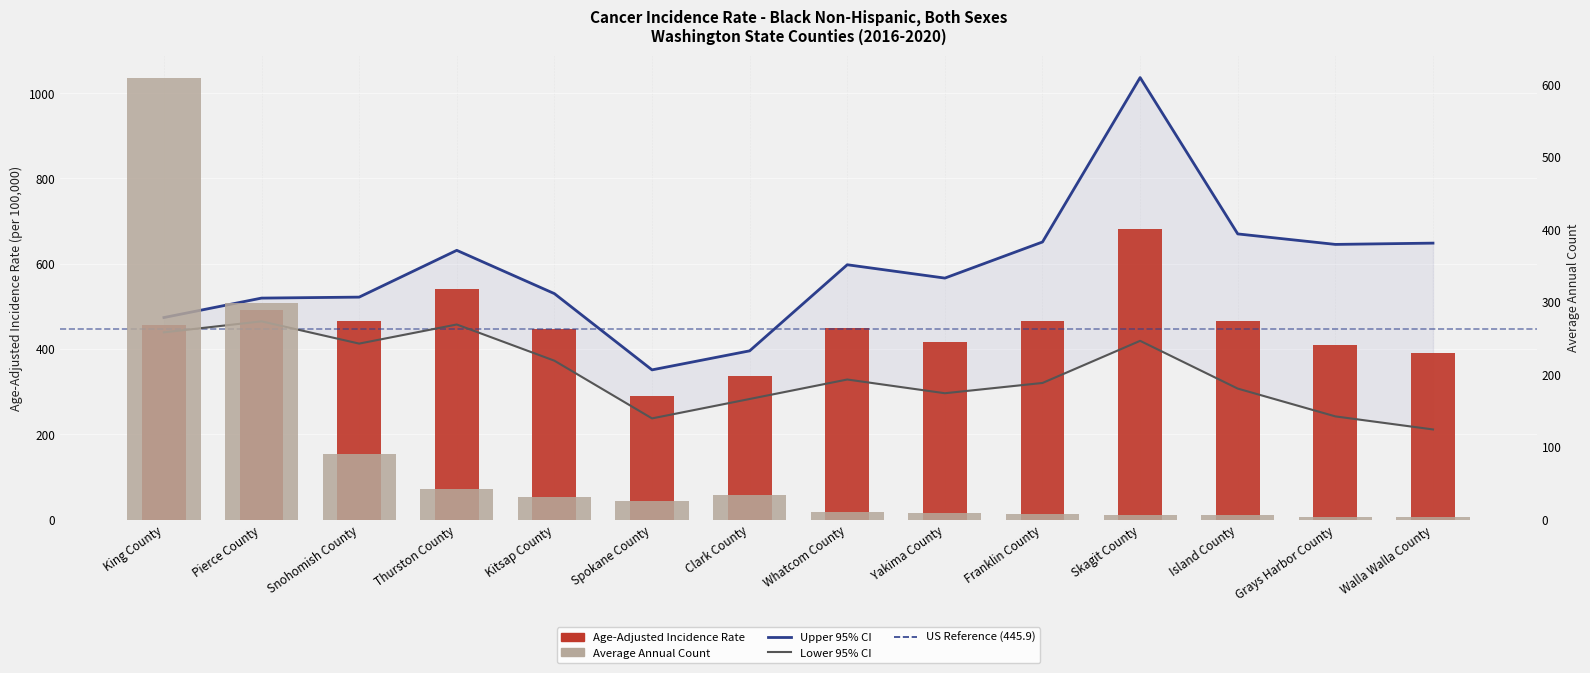

At which category is the sum across all series the highest?

Skagit County